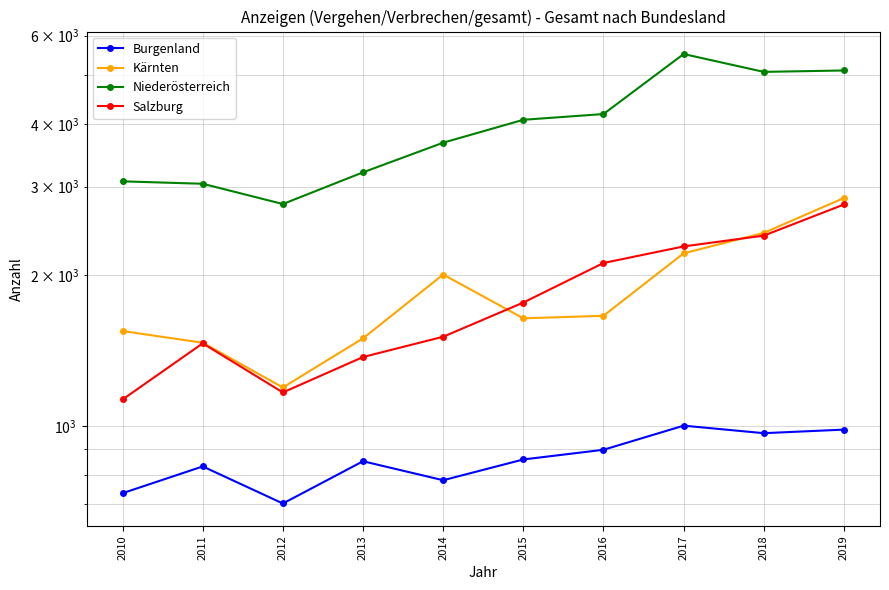

The Salzburg series shows 1507 at 2014. True or false?

True